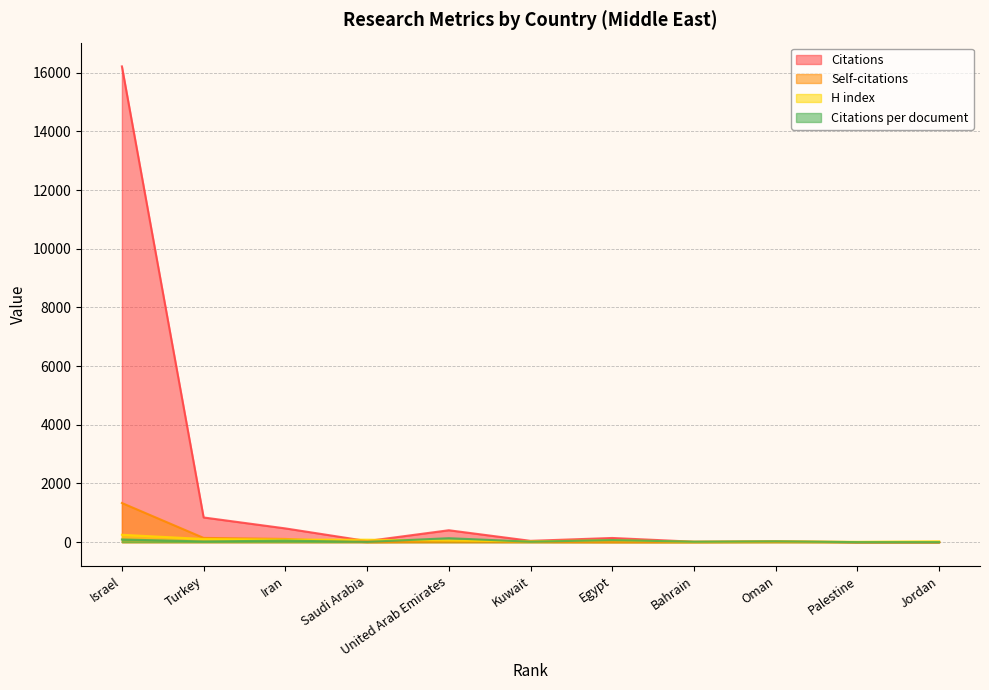

Rank the series at Kuwait from lowest to highest value.

Self-citations, Citations per document, H index, Citations